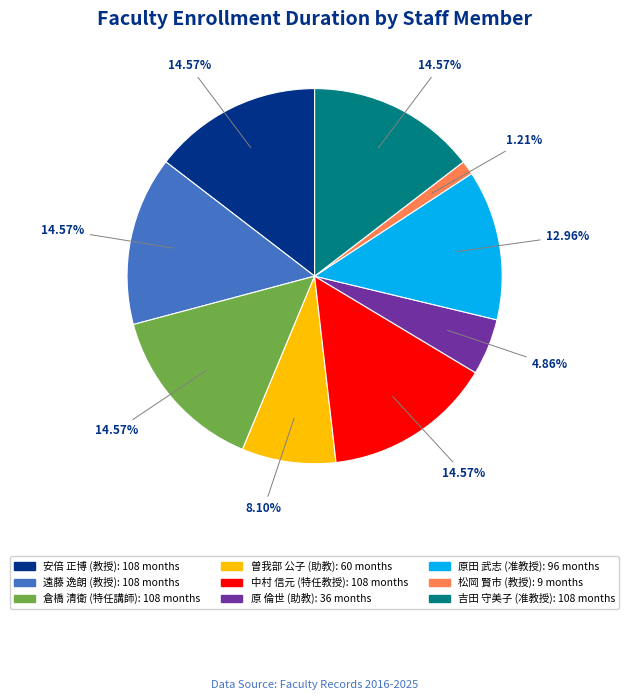

How many slices are in this pie chart?

9